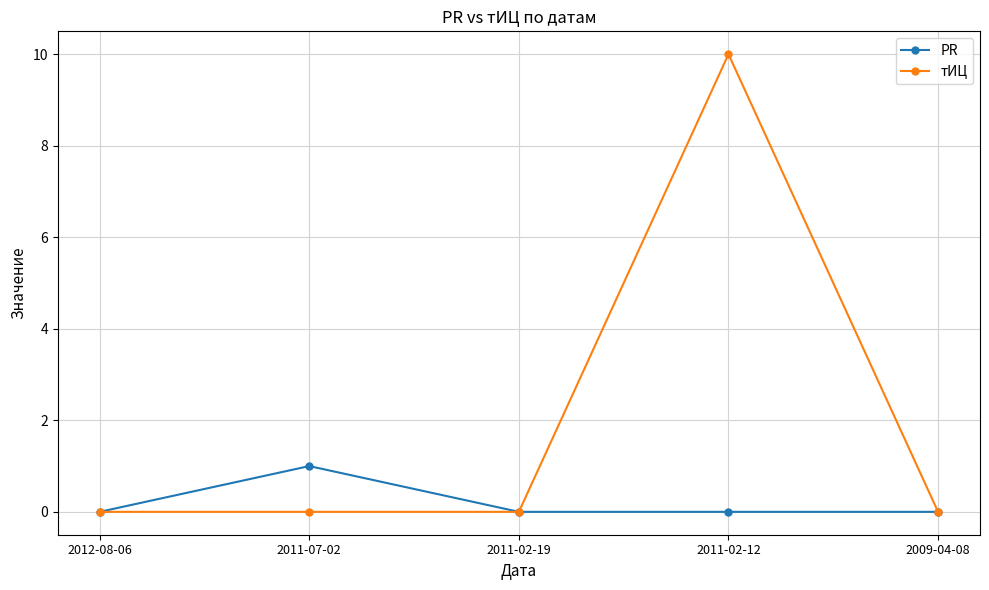

What are all the series names shown in the legend?

PR, тИЦ